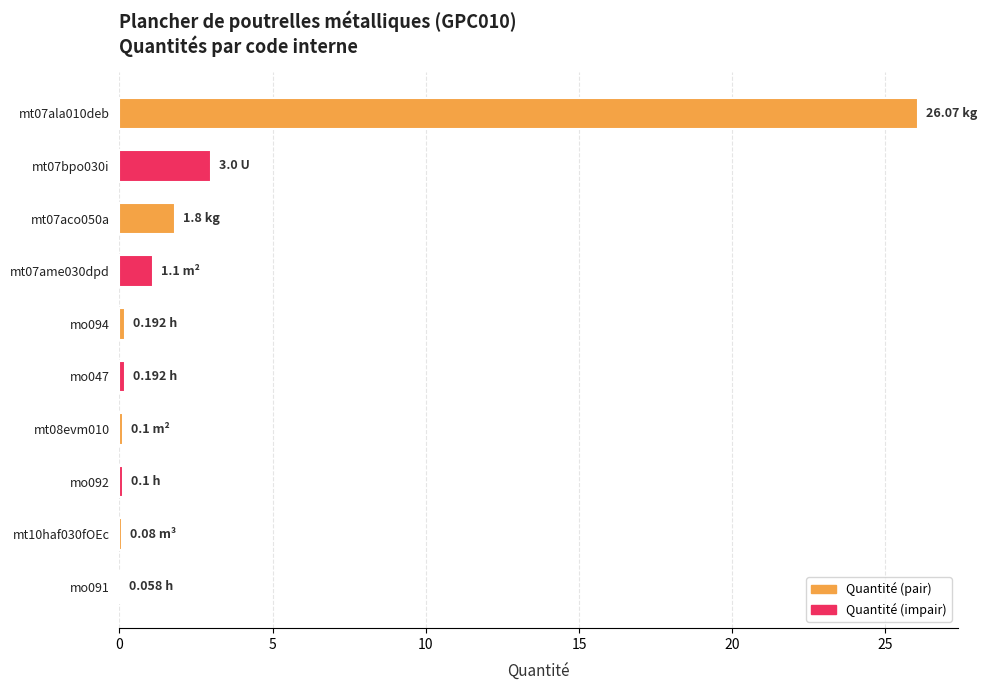

What is the sum of all values?

32.7